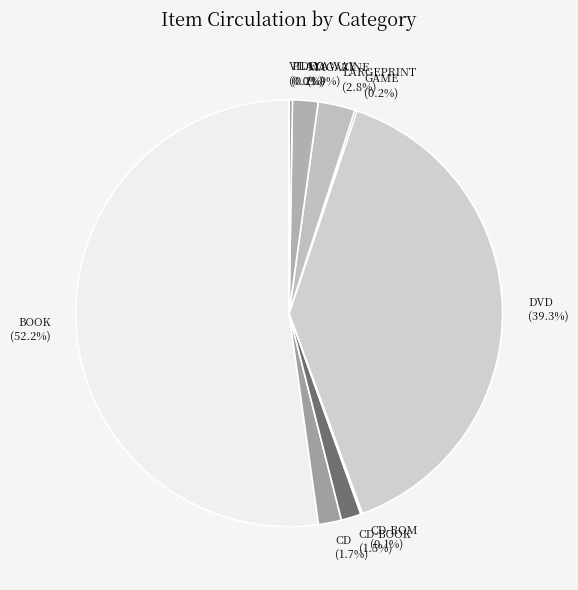

Is BOOK the majority of the pie?

Yes